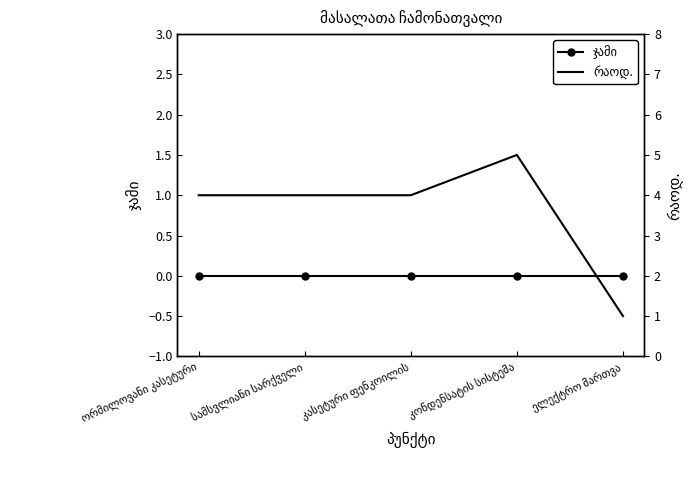

How many values in the რაოდ. series are below 4?

1